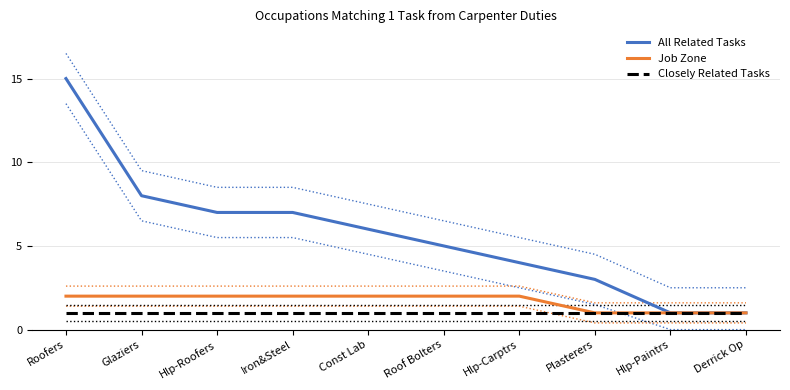

Is the value of Job Zone at Glaziers greater than the value of All Related Tasks at Derrick Op?

Yes